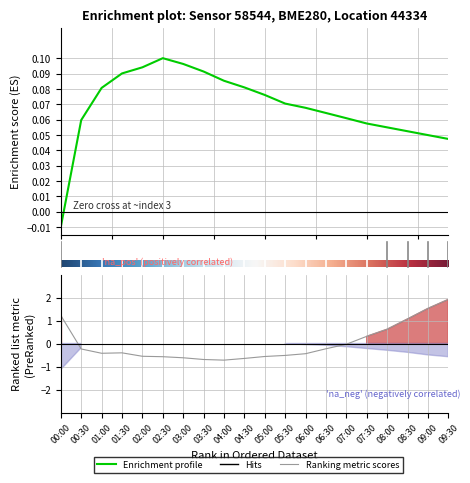

What is the total value across all series at 01:00?

-0.3